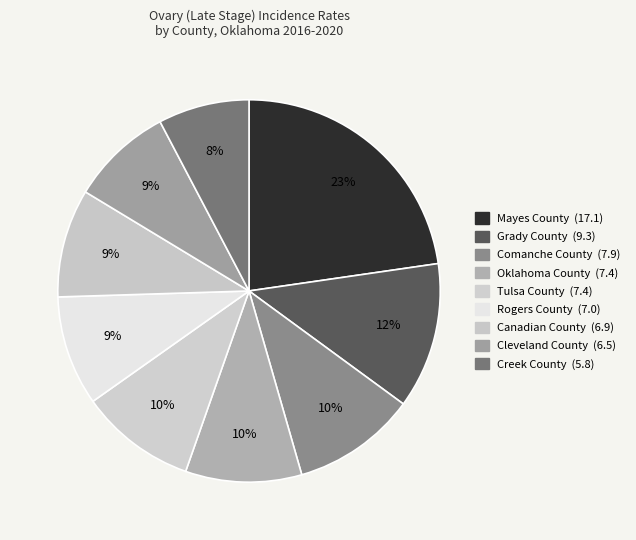

What is the largest slice in the pie chart?

Mayes County